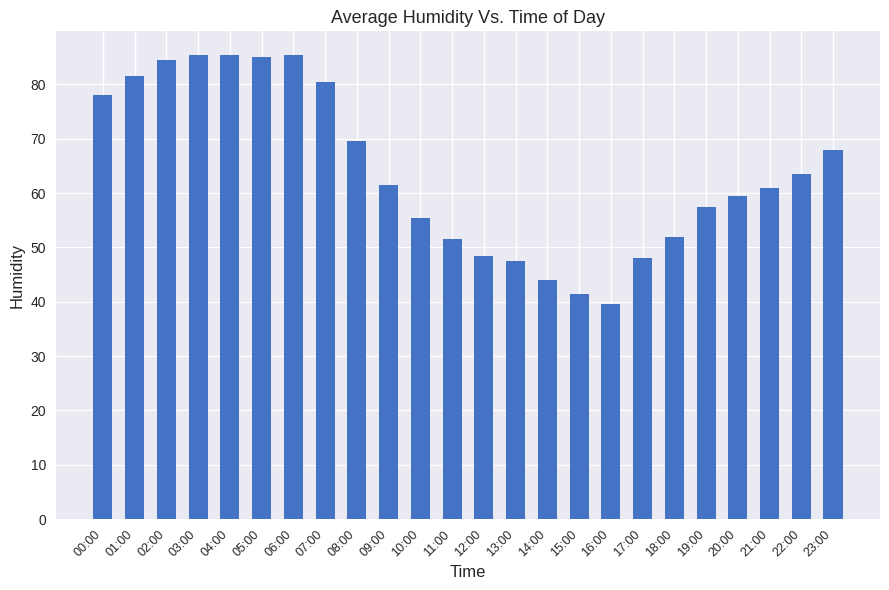

The value at 10:00 is 97.9. True or false?

False